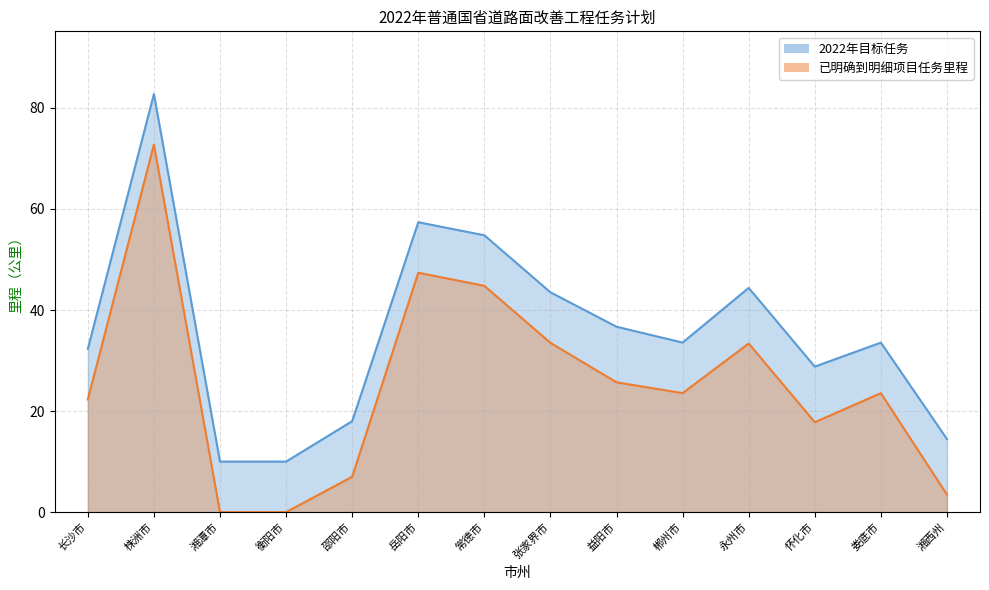

True or false: 2022年目标任务 has more than 1 points higher than both neighbors.

True